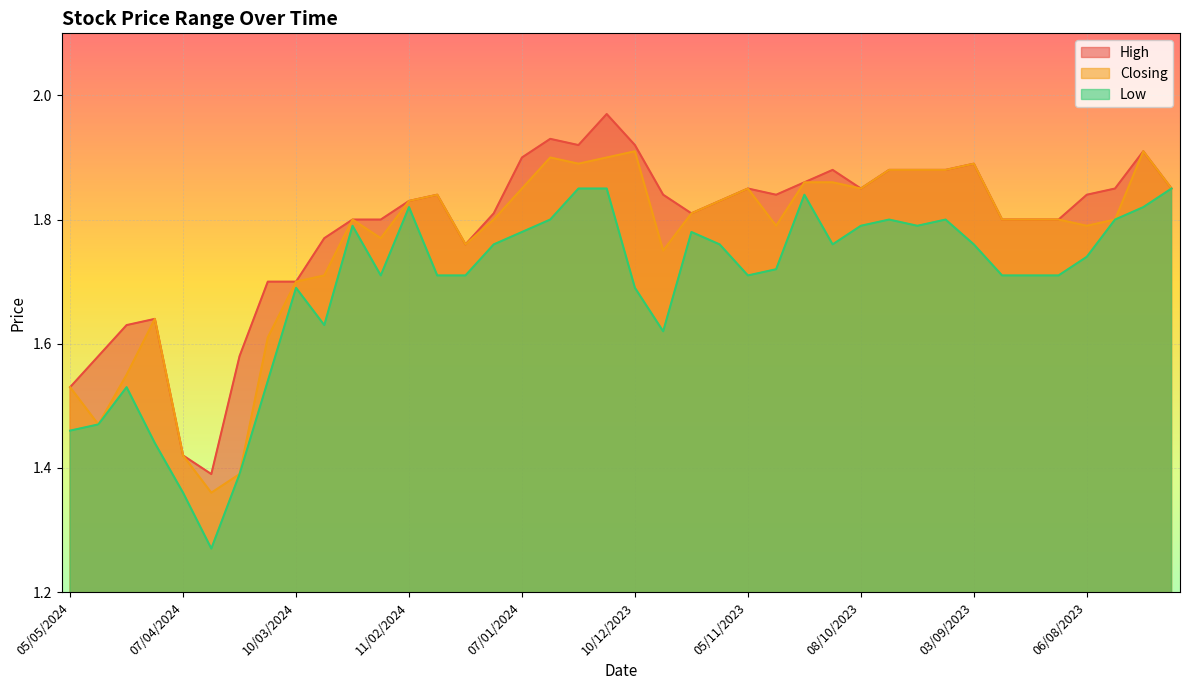

True or false: Low and Closing cross at least once.

False